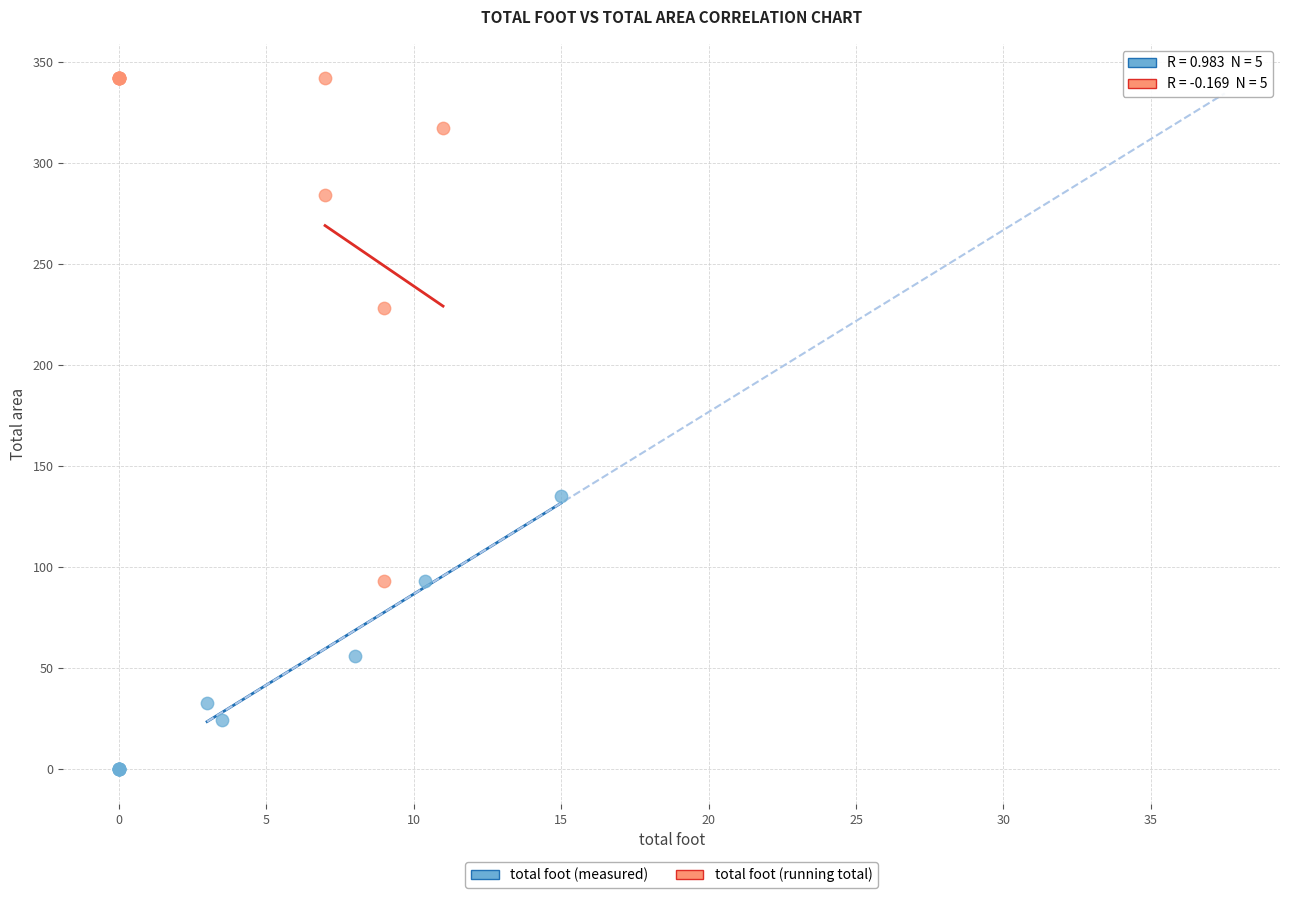

What are all the series names shown in the legend?

total foot (measured), total foot (running total)